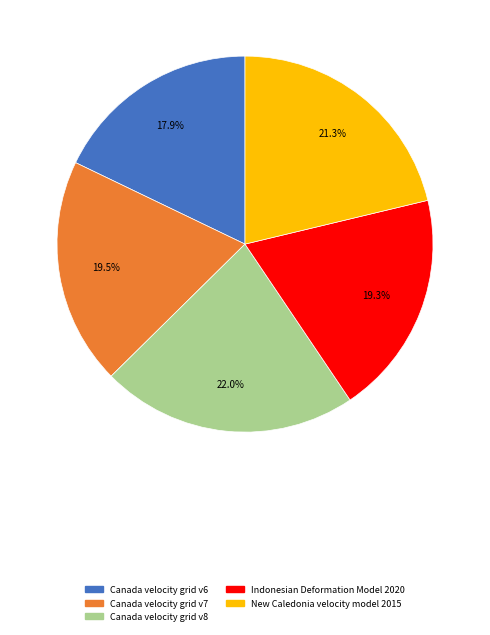

To the nearest percent, what is the combined percentage of Indonesian Deformation Model 2020 and Canada velocity grid v6?

37%